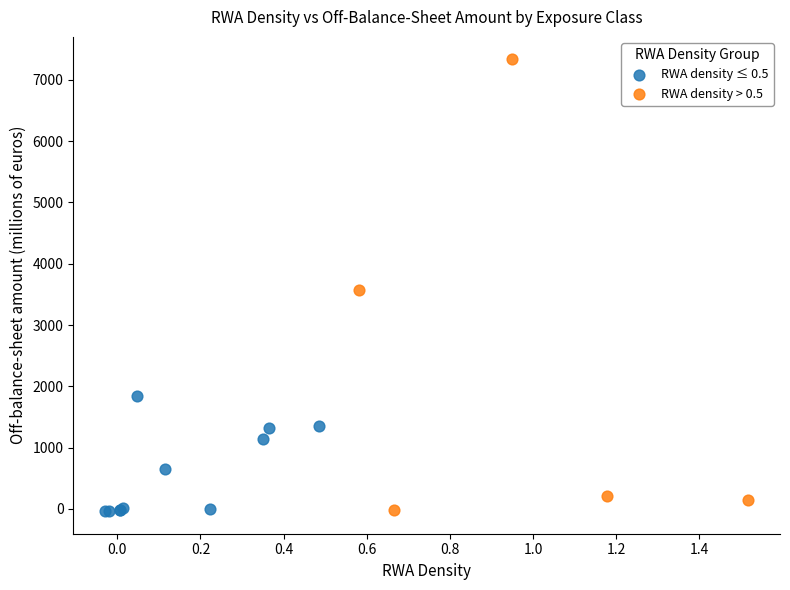

Which series contains the highest Y value?

RWA density > 0.5